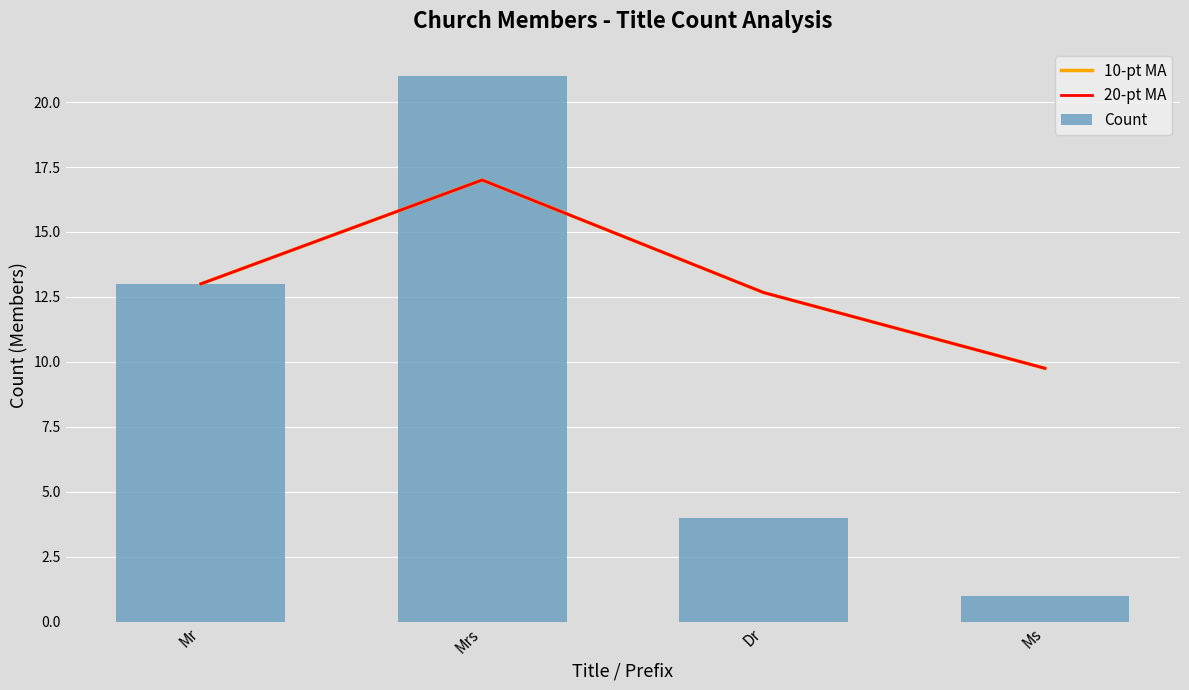

What is the total value across all series at Mrs?

55.0